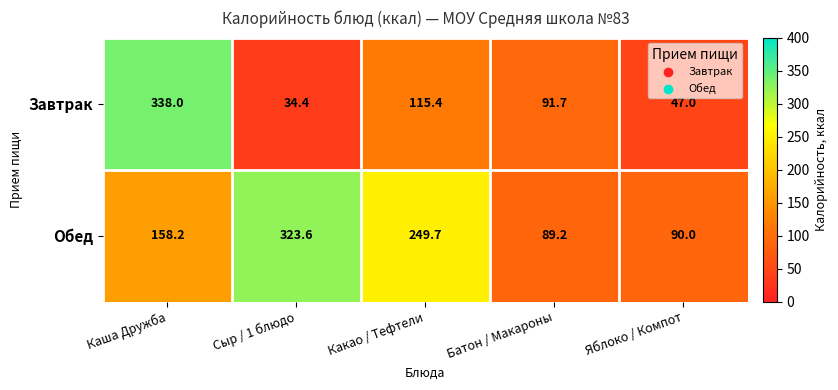

Between Батон / Макароны and Яблоко / Компот, which series saw the biggest shift?

Завтрак